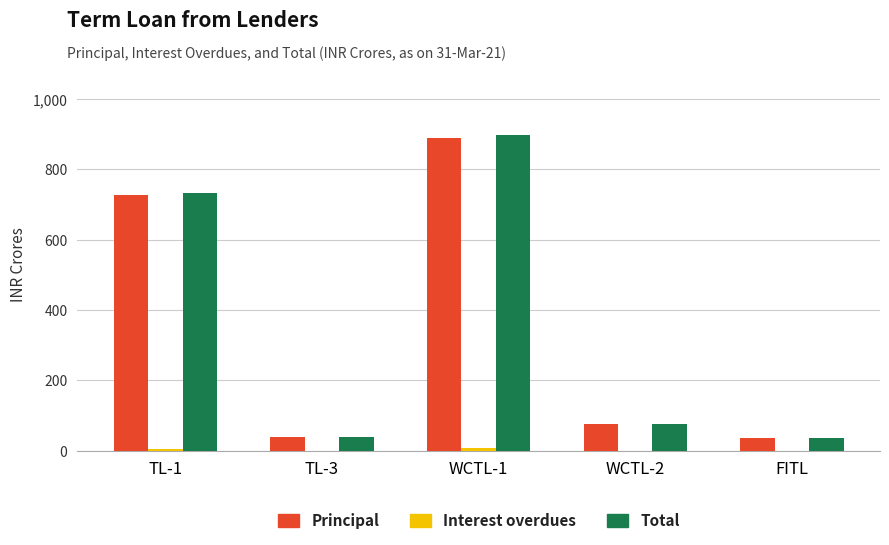

Are the bars horizontal?

No